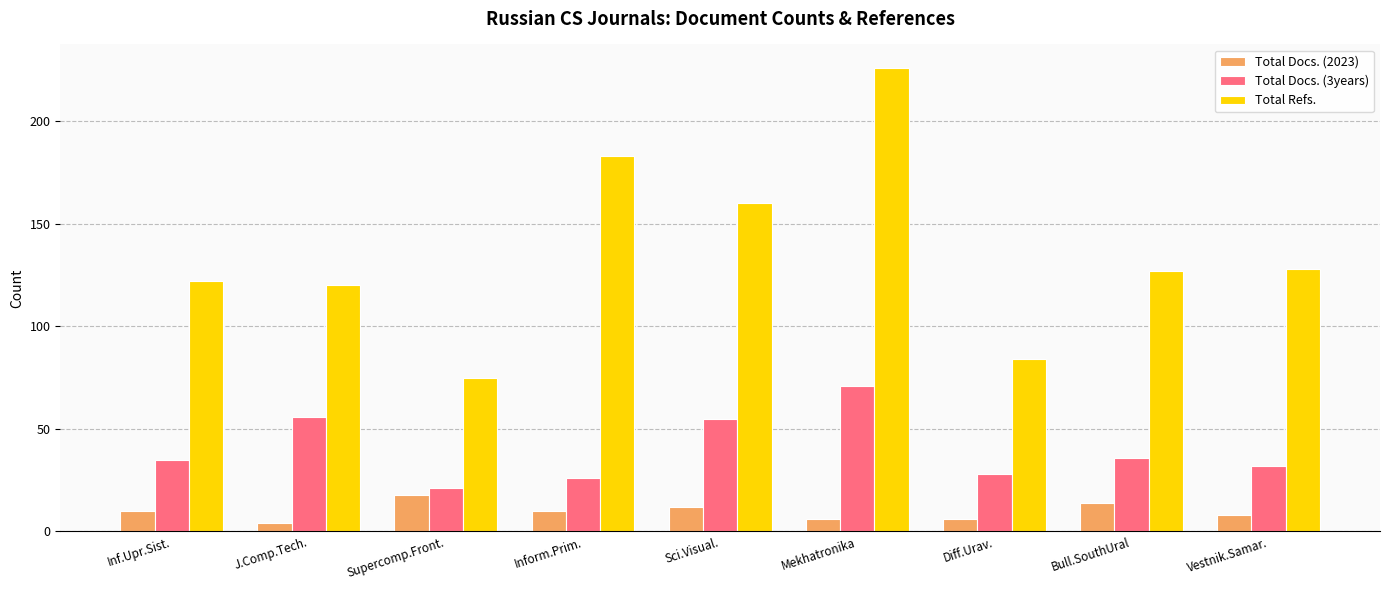

At which label is Total Refs. closest to 150?

Sci.Visual.